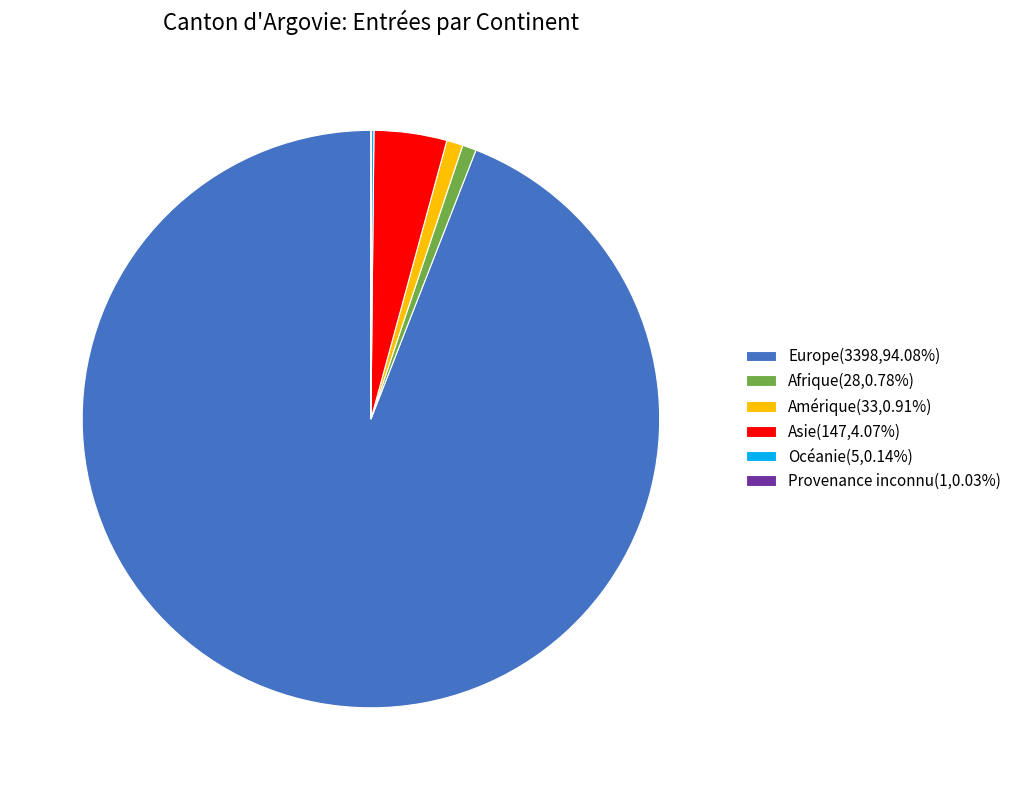

Do Europe(3398,94.08%) and Amérique(33,0.91%) together represent more than half of the pie?

Yes